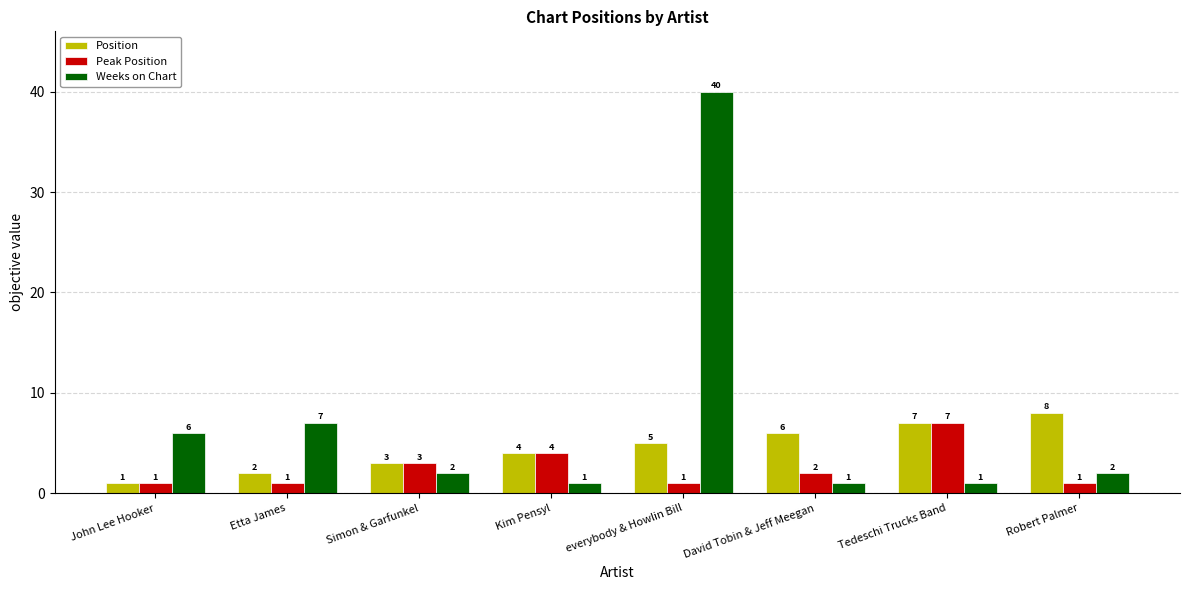

Count the Position values in the range 3 to 7.

5